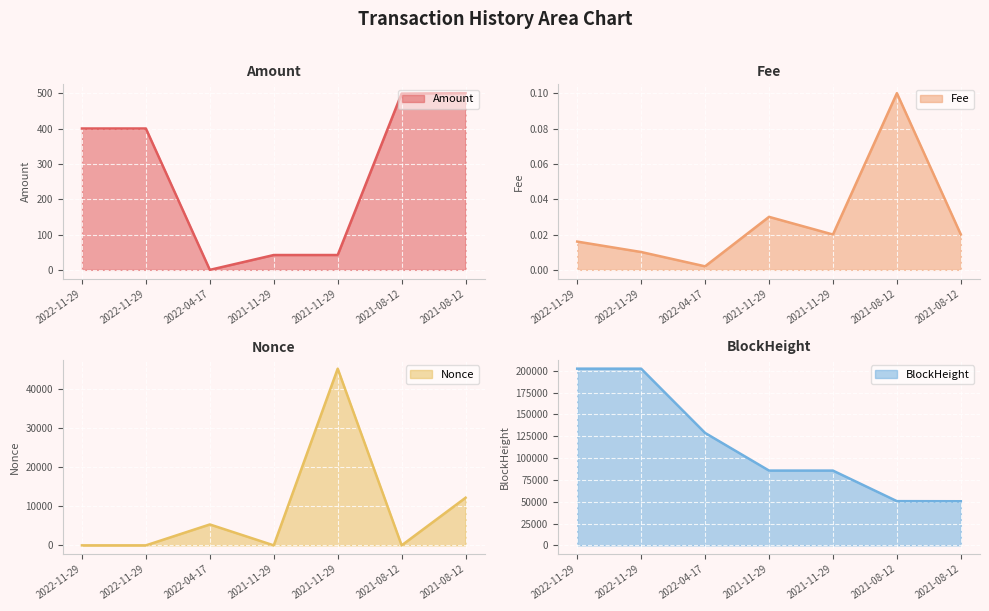

How many lines are shown in the chart?

4